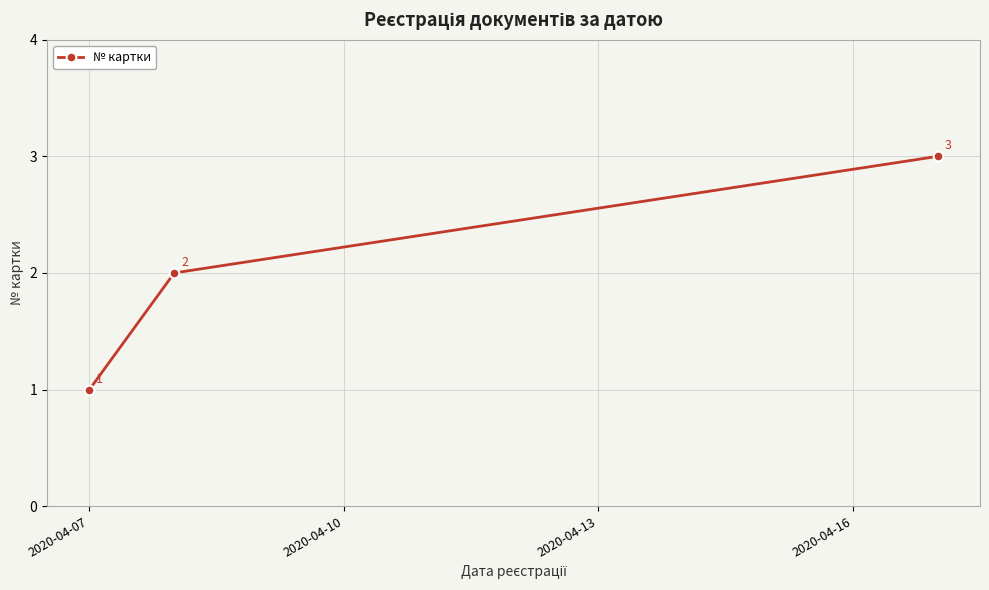

How many values are below 2?

1